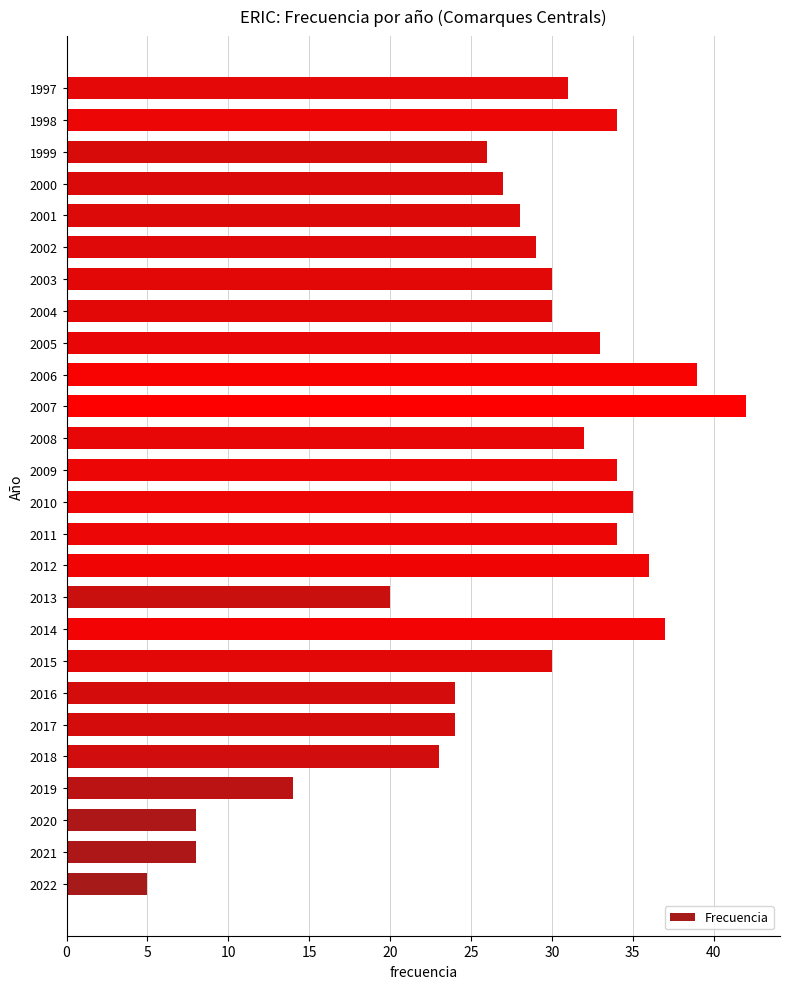

The chart shows a value of 4 at 2020. True or false?

False